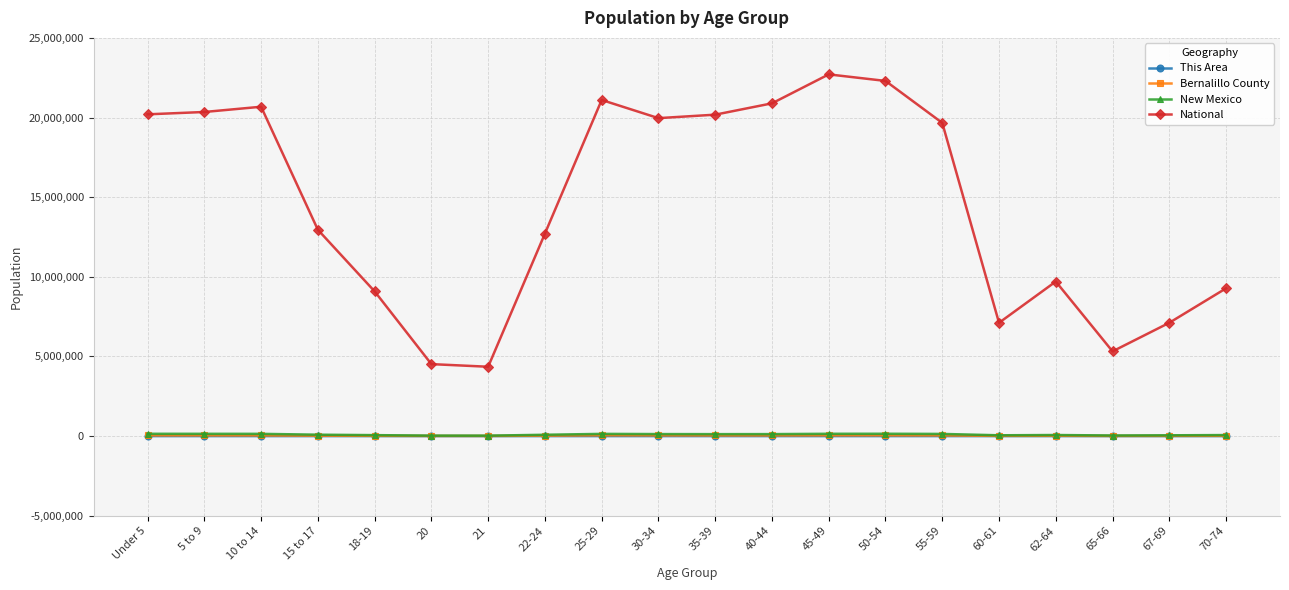

Does the chart display data point markers on the line(s)?

Yes